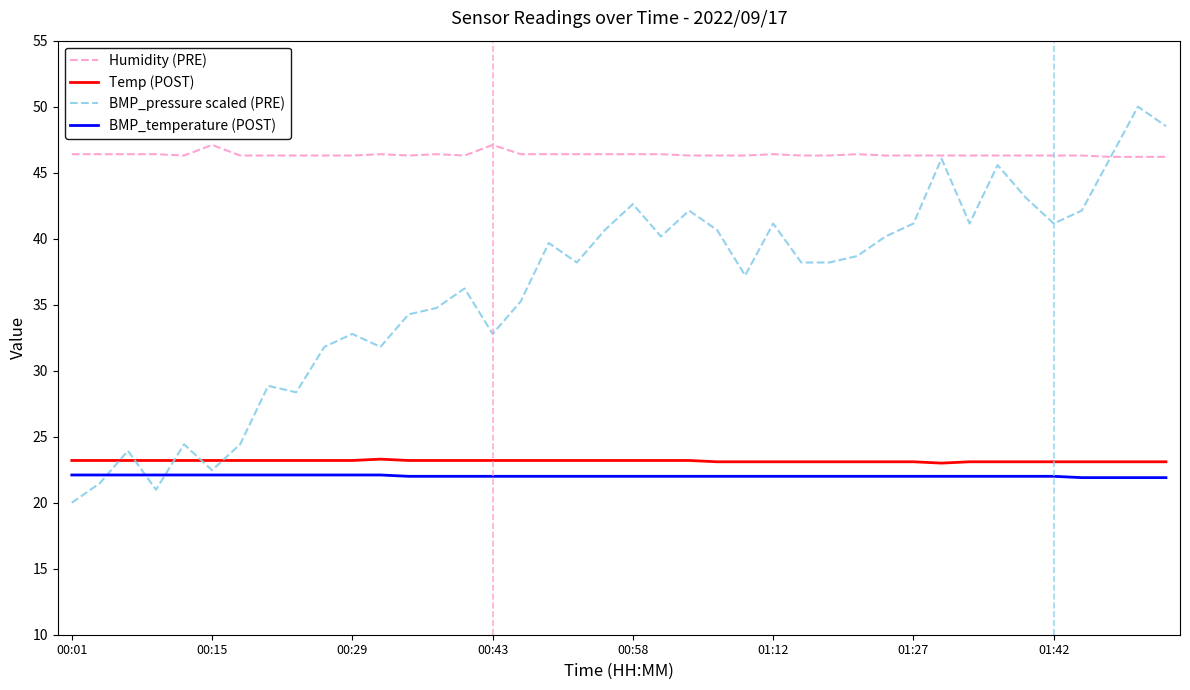

What is the greatest value displayed?

50.0